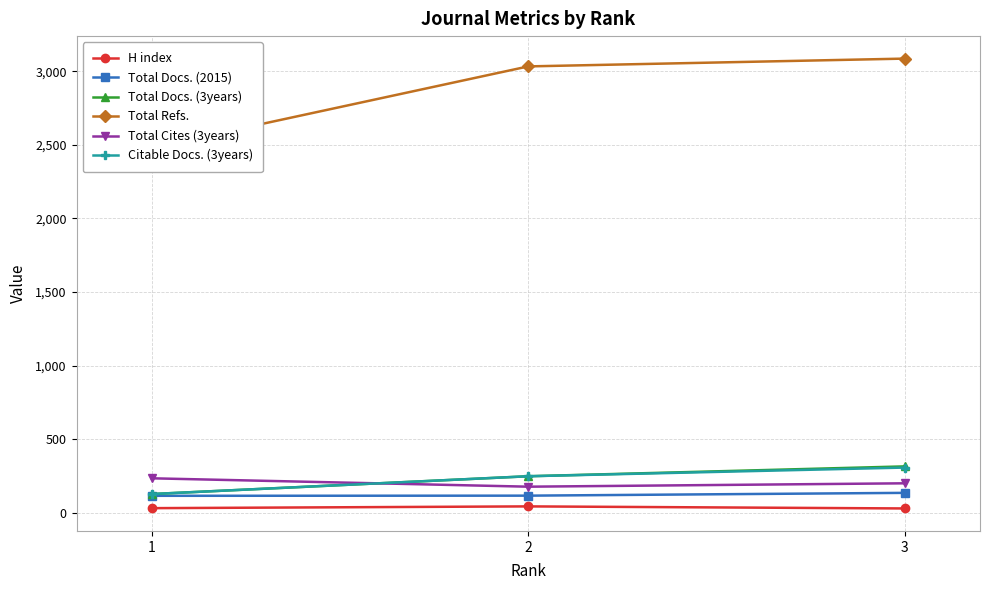

The value of Total Refs. at 3 is 3087. True or false?

True